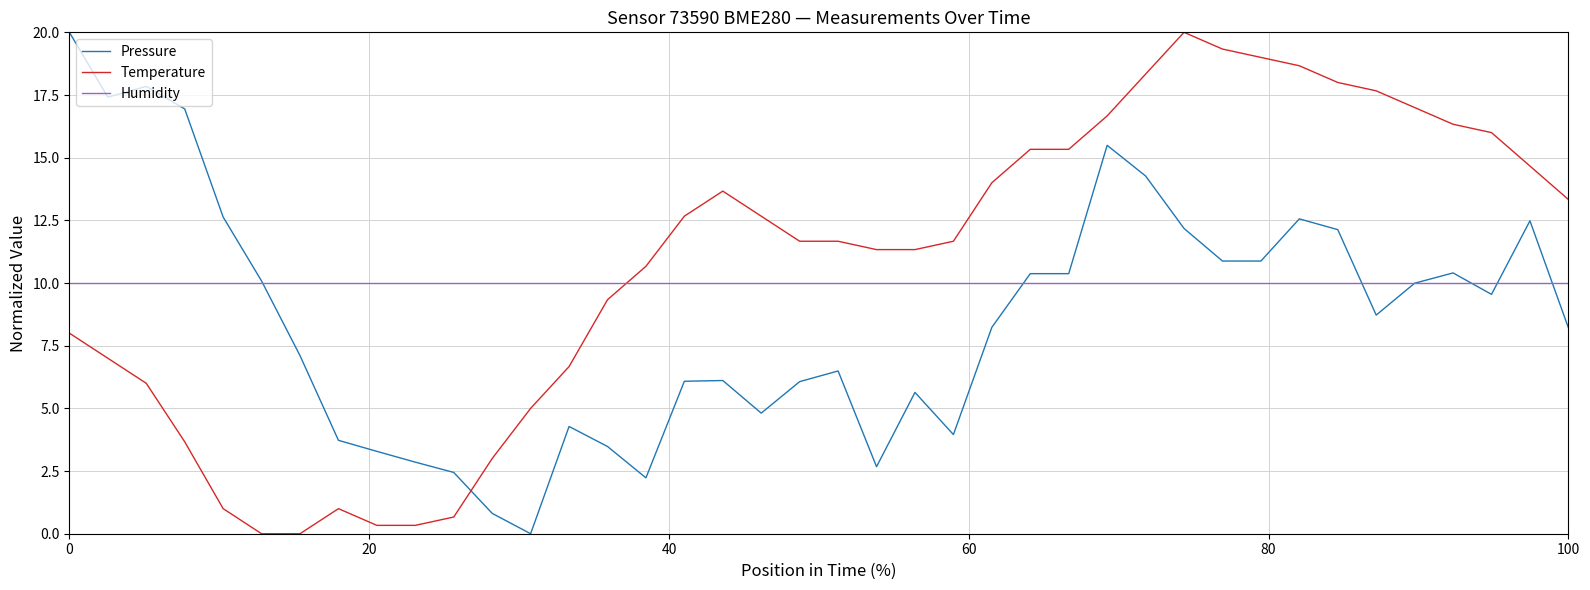

Which series ends up on top after the final intersection of Humidity and Temperature?

Temperature